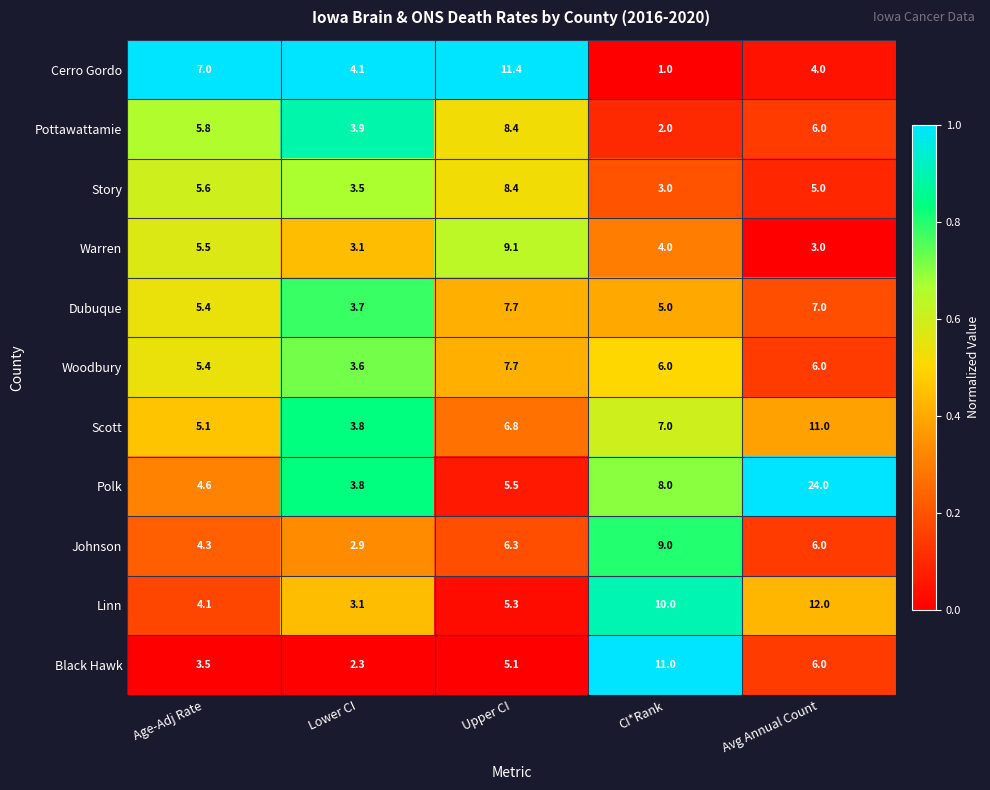

Where does the Black Hawk series first go above 5?

Upper CI